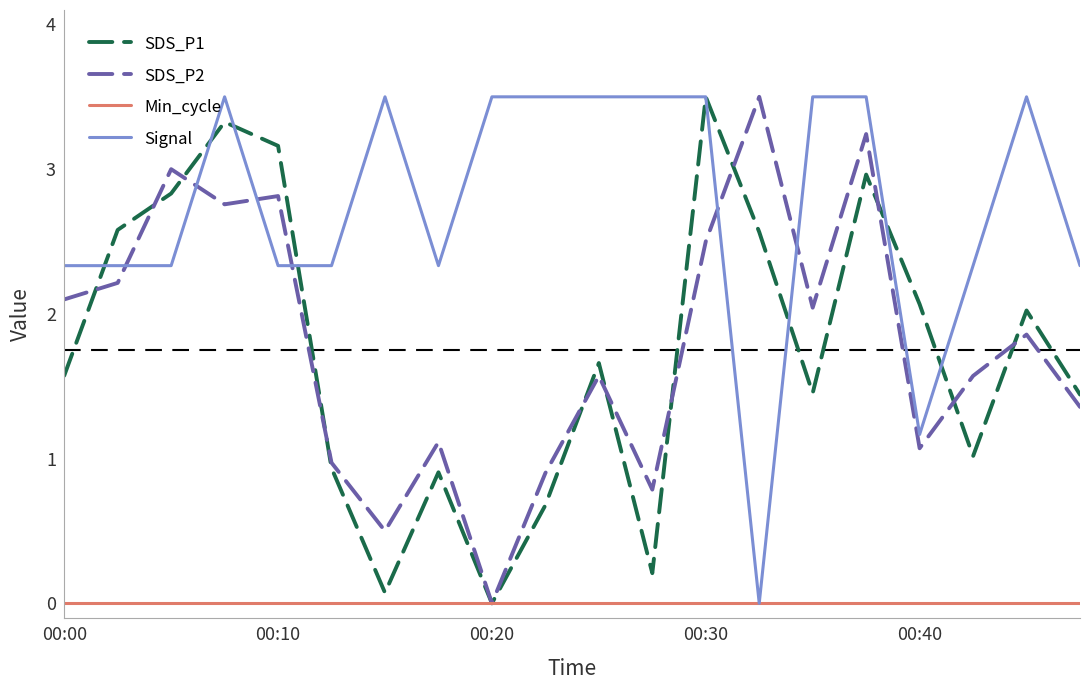

What is the greatest value displayed?

3.5